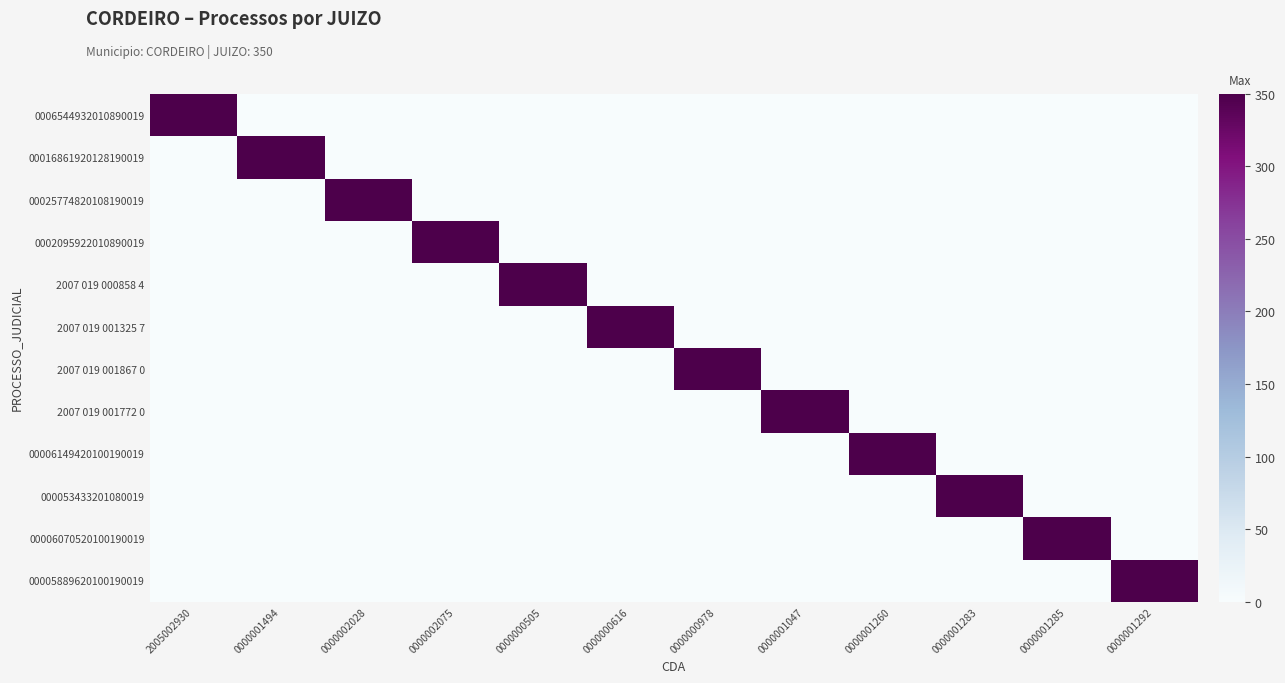

At which category does the chart reach its peak across all series?

2005002930